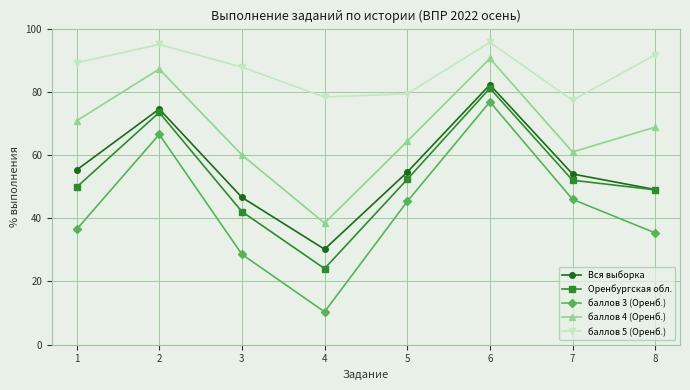

What is the difference between the maximum and minimum values in the баллов 5 (Оренб.) series?

18.3